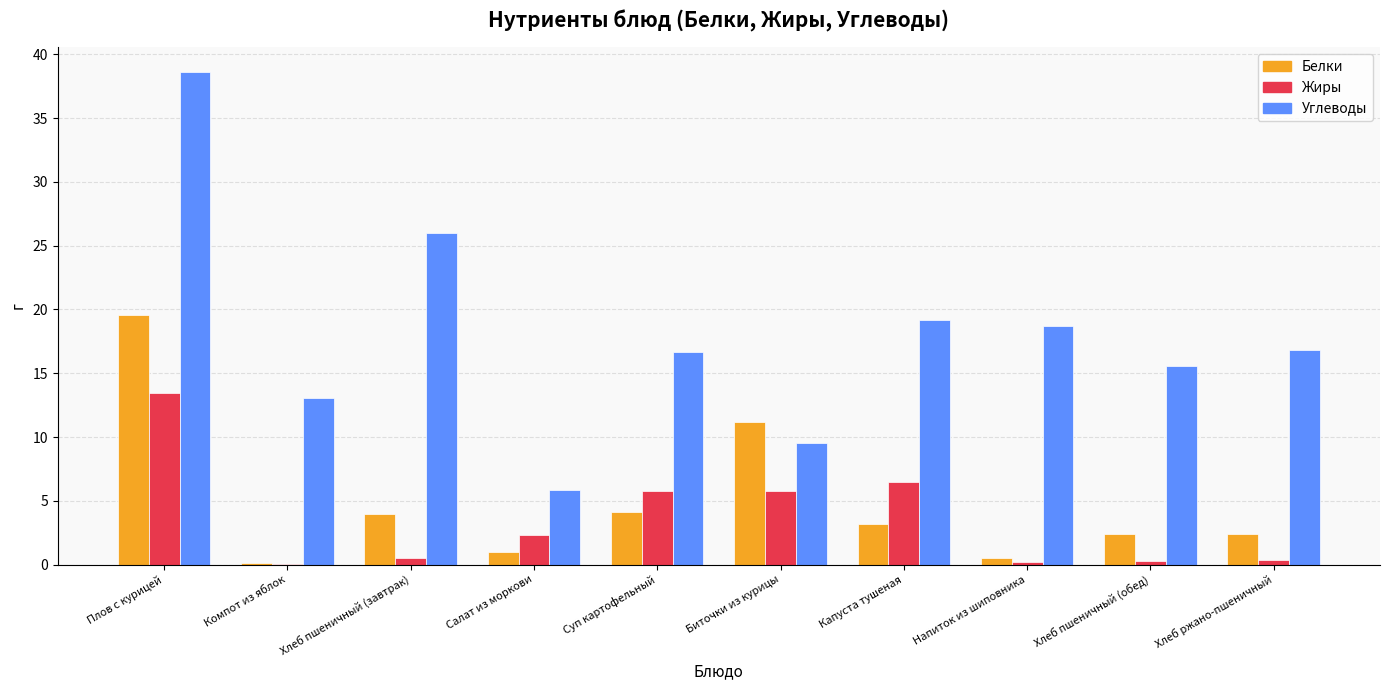

Which series changed the most between Хлеб пшеничный (завтрак) and Хлеб ржано-пшеничный?

Углеводы